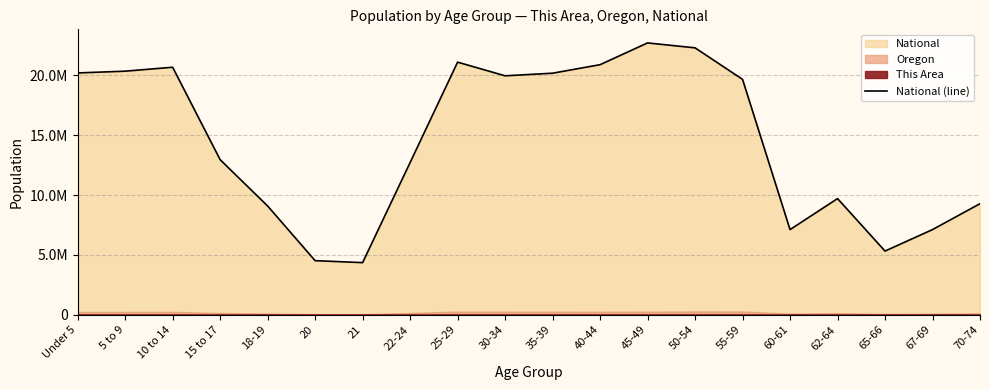

Which label corresponds to the largest value in the chart?

45-49